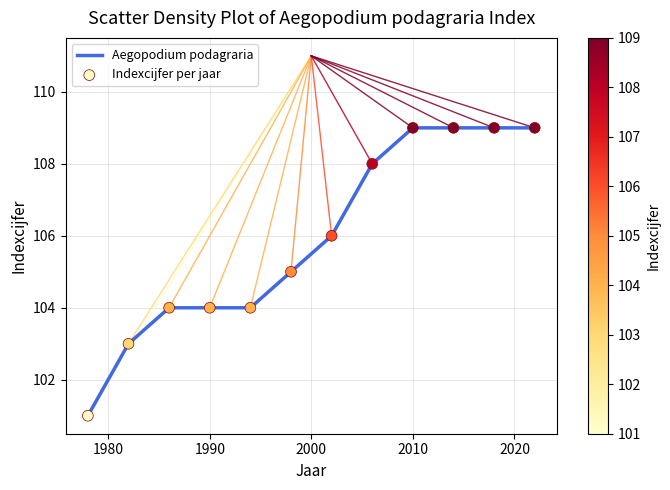

What is the difference between the maximum and minimum values?

8